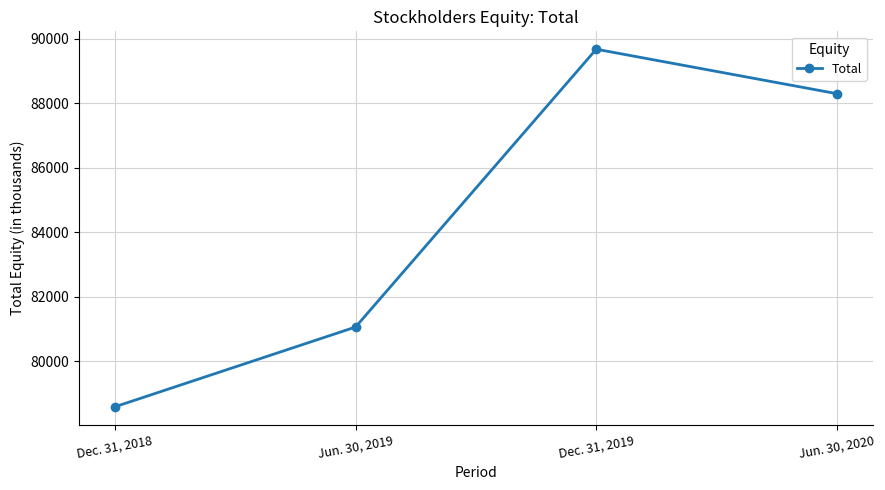

Which label corresponds to the largest value in the chart?

Dec. 31, 2019